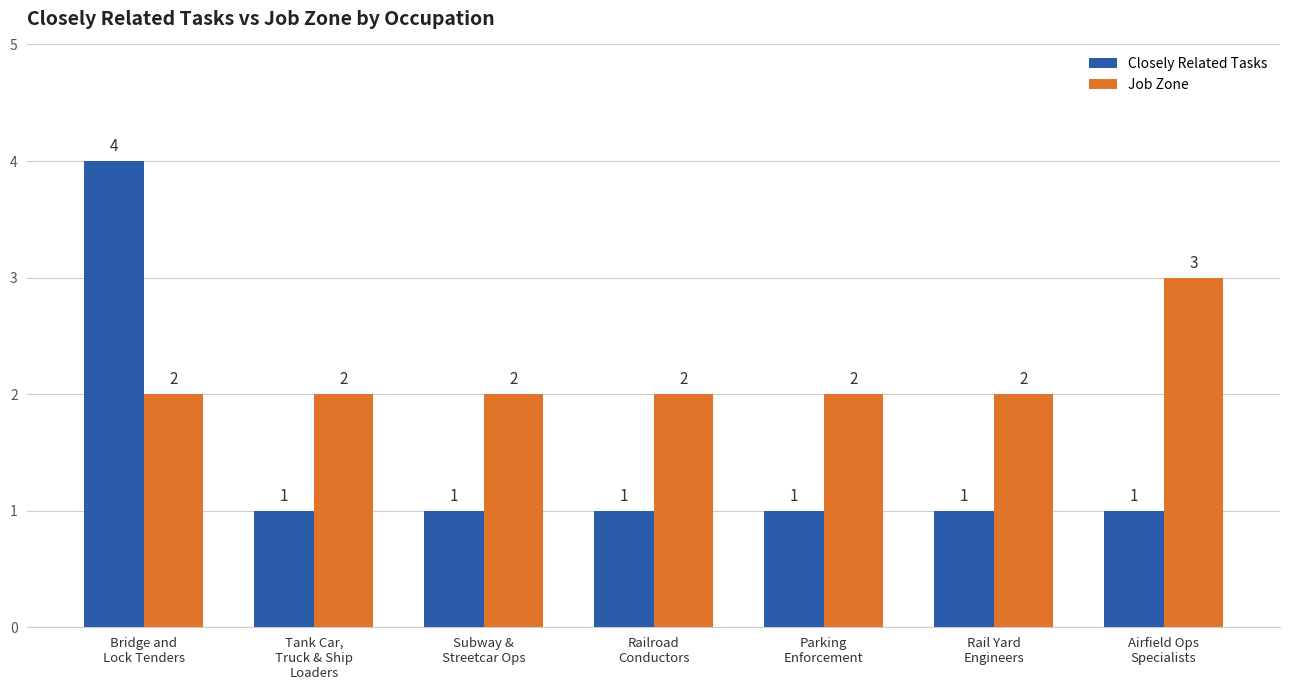

At how many categories does at least one series exceed 1?

7